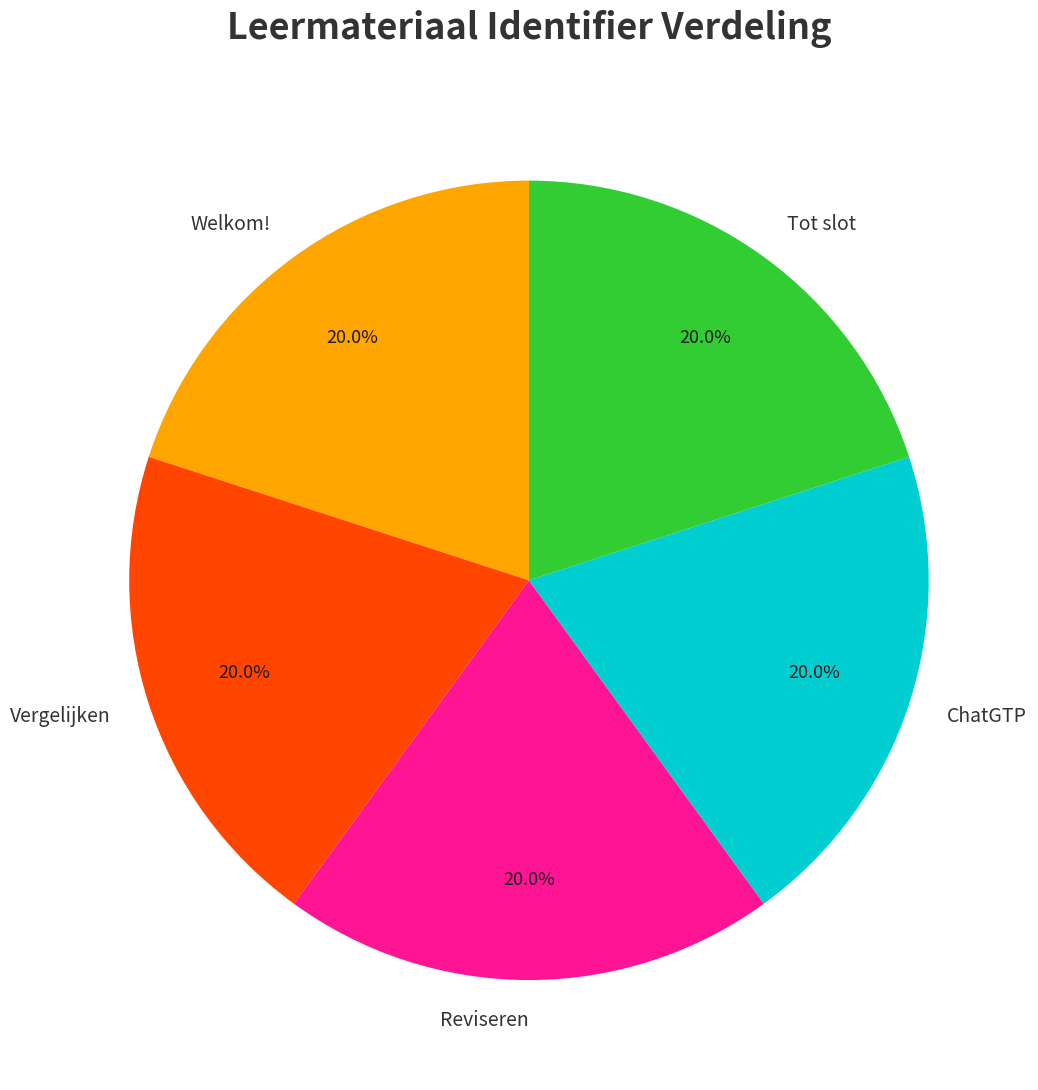

To the nearest percent, what is the combined percentage of Tot slot and Welkom!?

40%